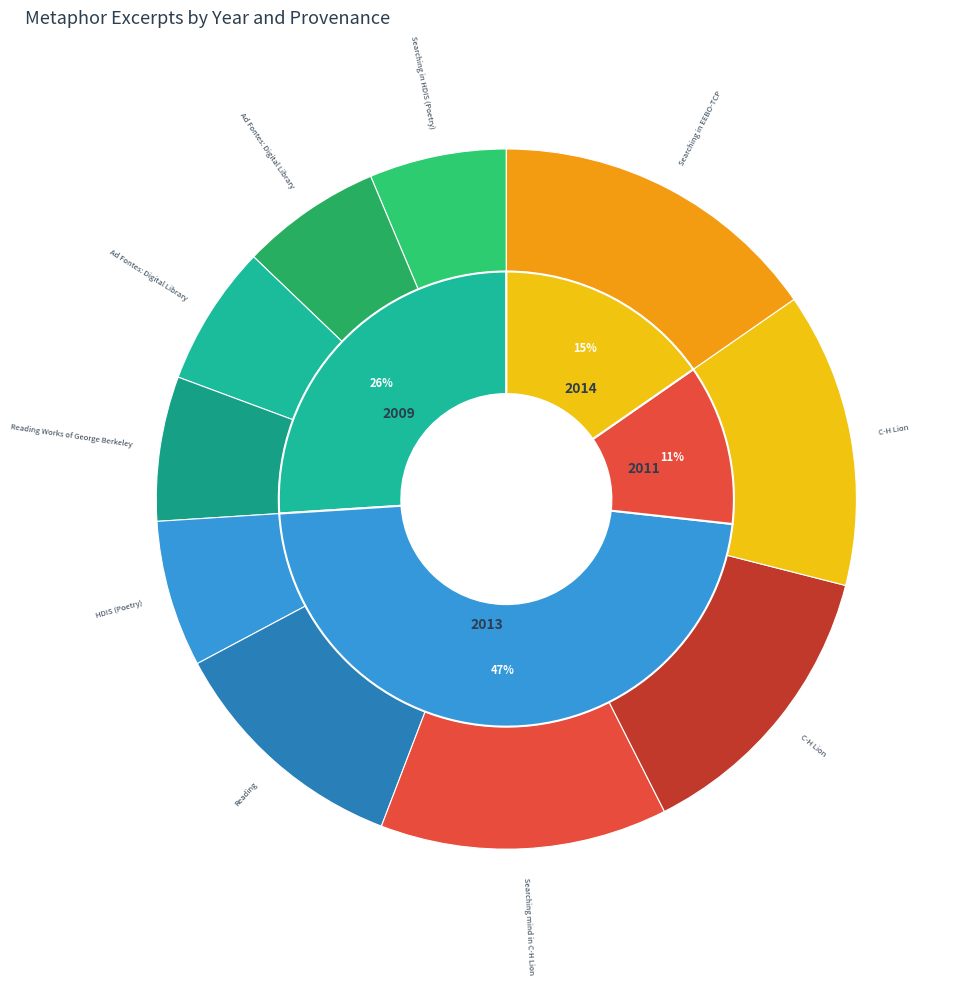

Does 2013-06-21 account for over 50% of the chart?

No